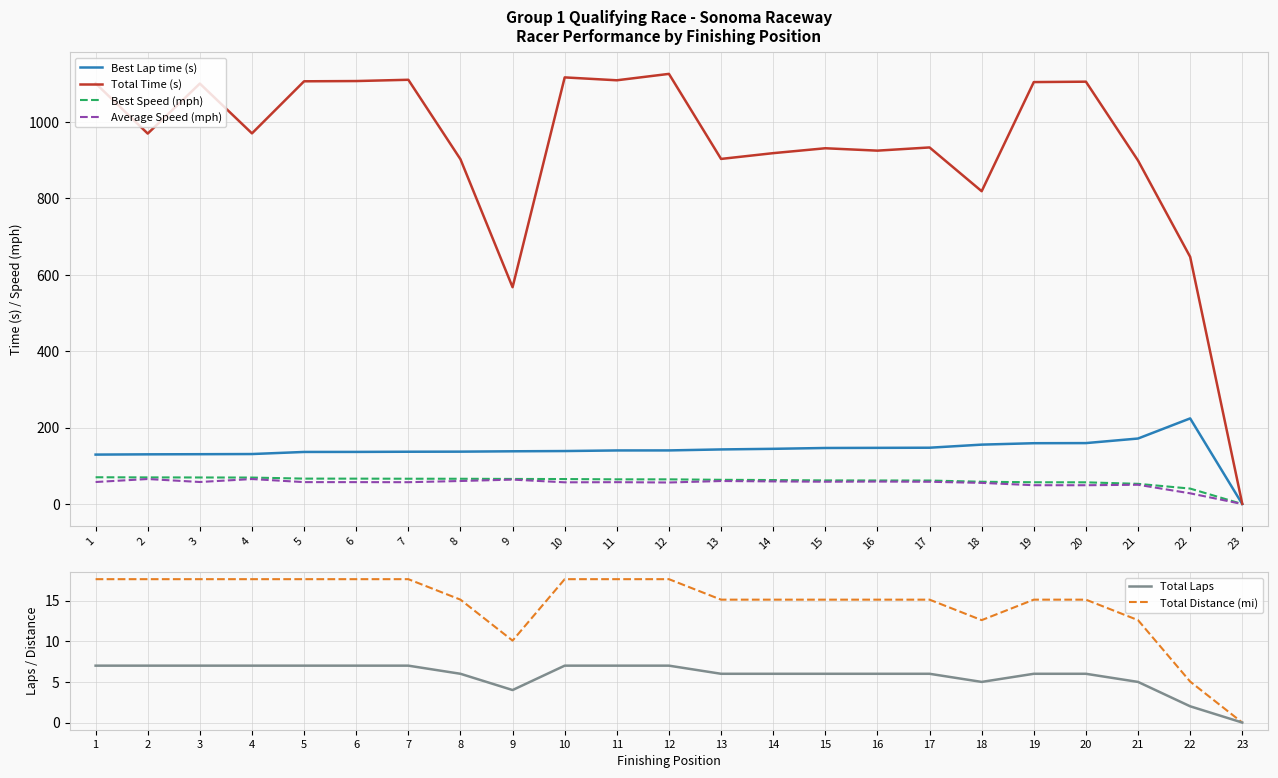

Does the chart display data point markers on the line(s)?

No